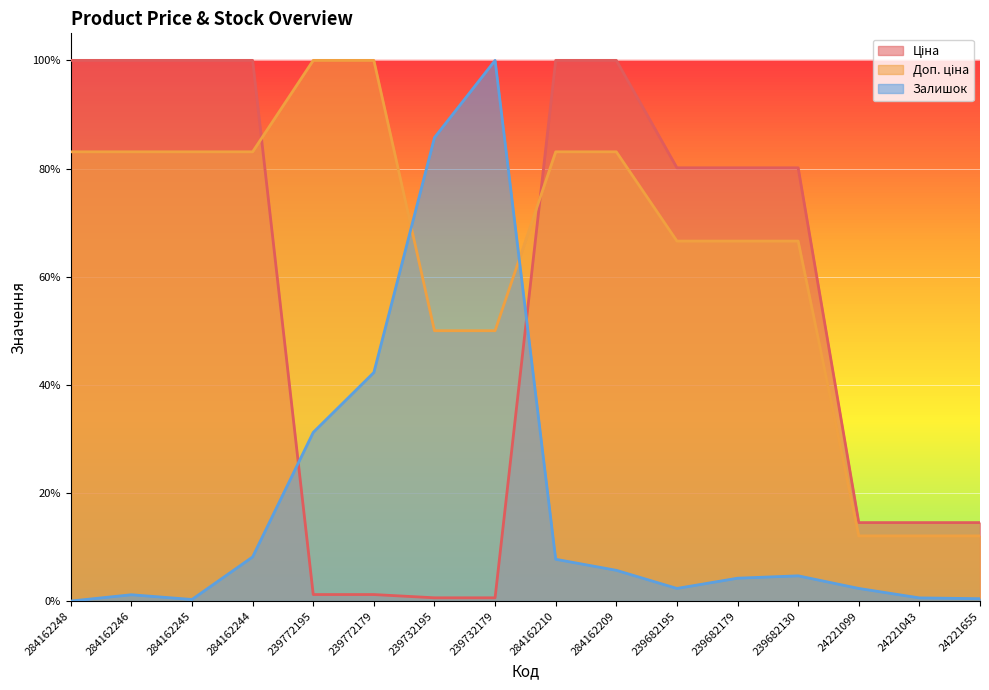

Where is Ціна nearest to the value 0?

239732195